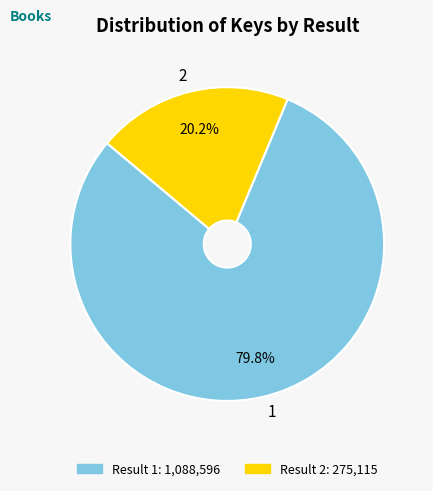

Is there a majority slice in this chart?

Yes